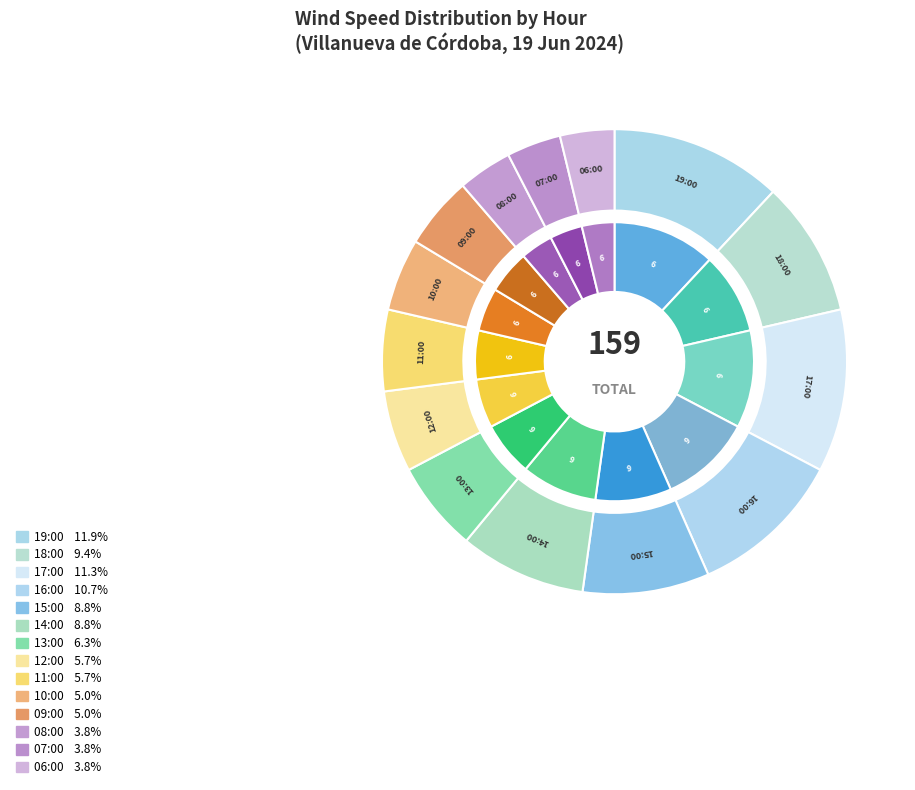

Between 16:00 and 09:00, which is larger?

16:00